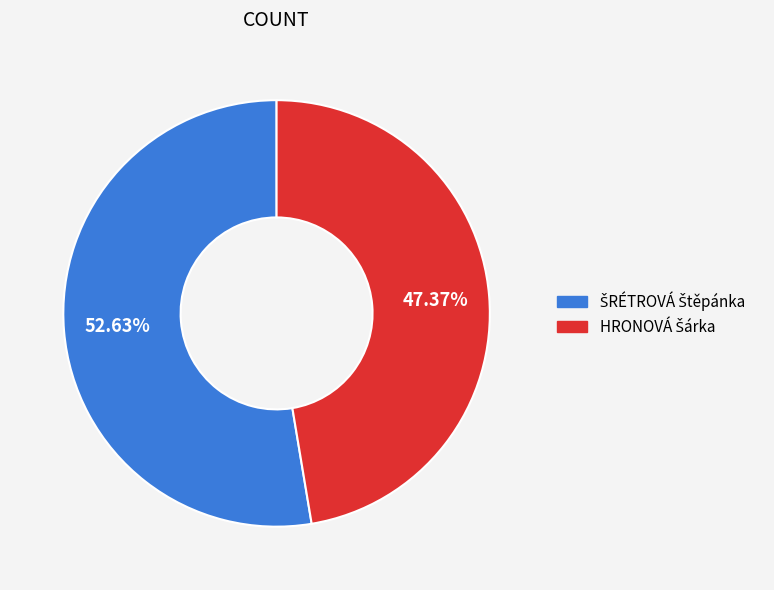

Count the number of slices in the pie.

2